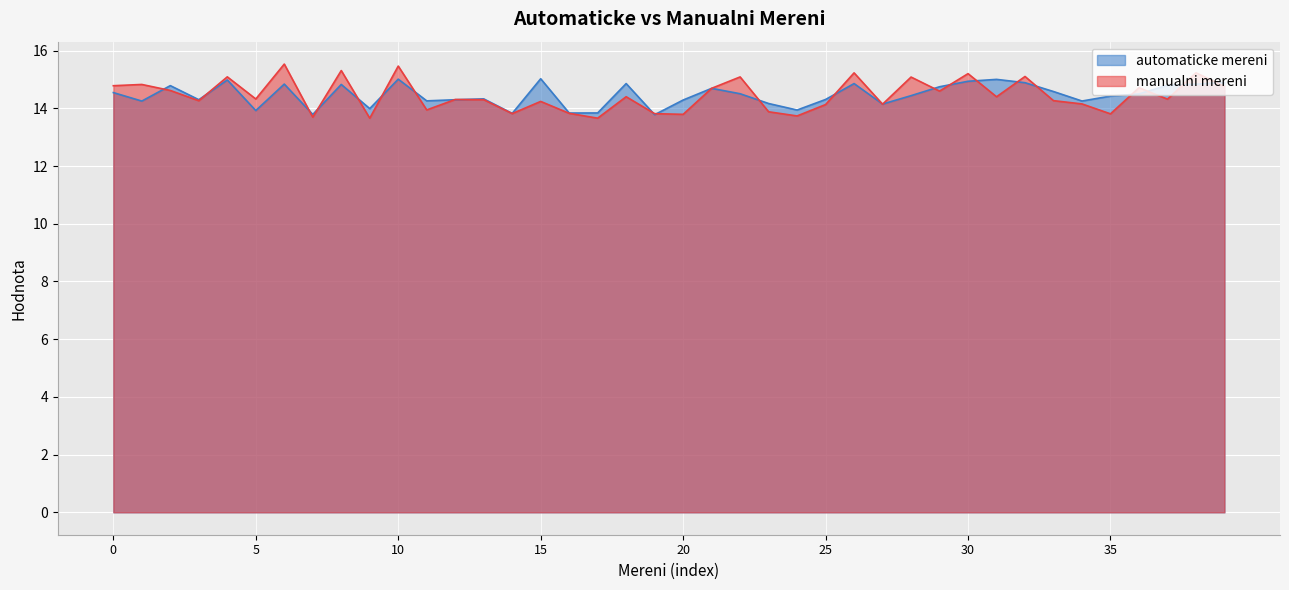

Which series has the largest total across all categories?

automaticke mereni